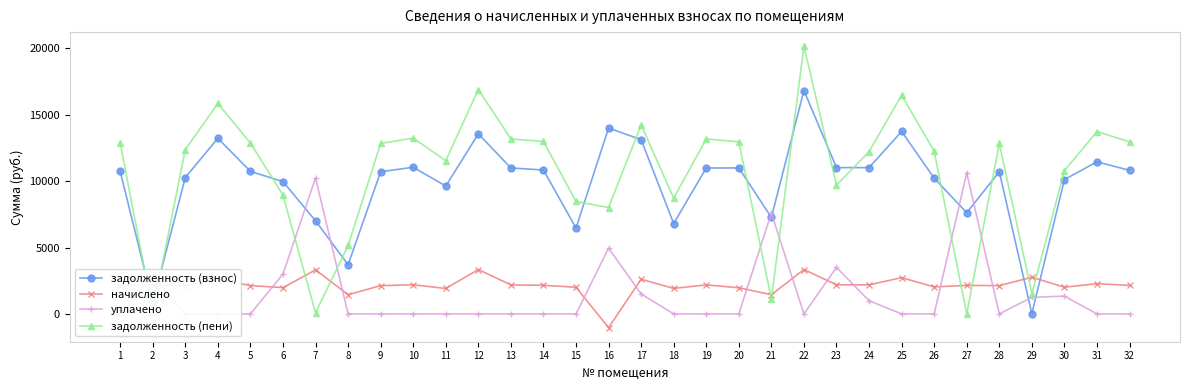

Which label corresponds to the largest value in the chart?

22